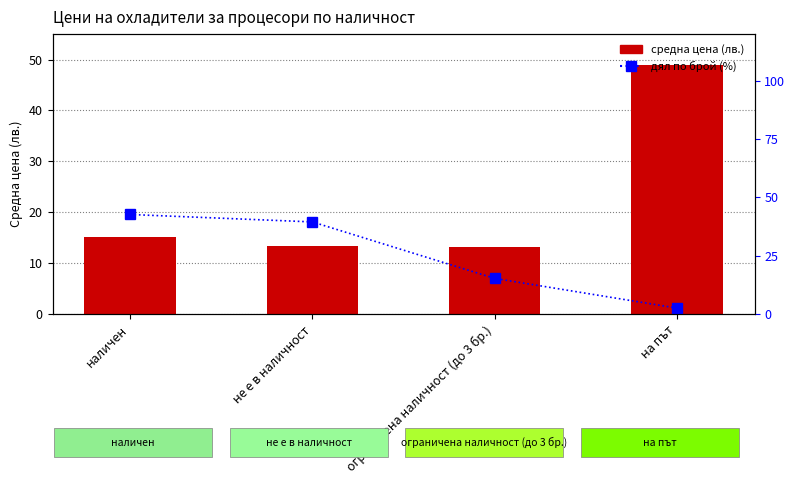

What is the difference between the highest and lowest values at на път?

46.4